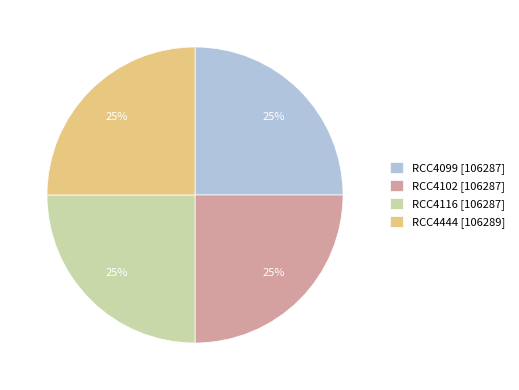

What percentage is the RCC4116 [106287] slice, to the nearest percent?

25%